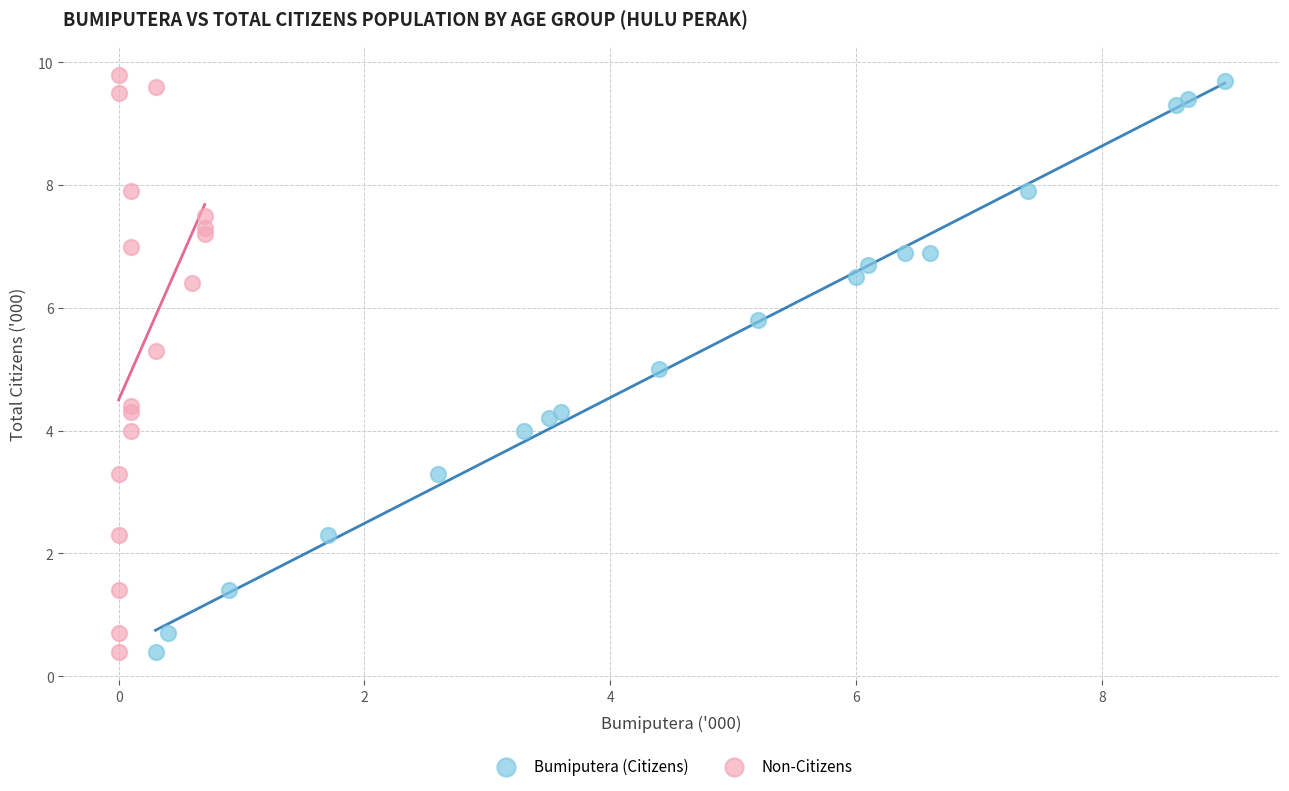

Which series has the largest Y range (max minus min)?

Non-Citizens